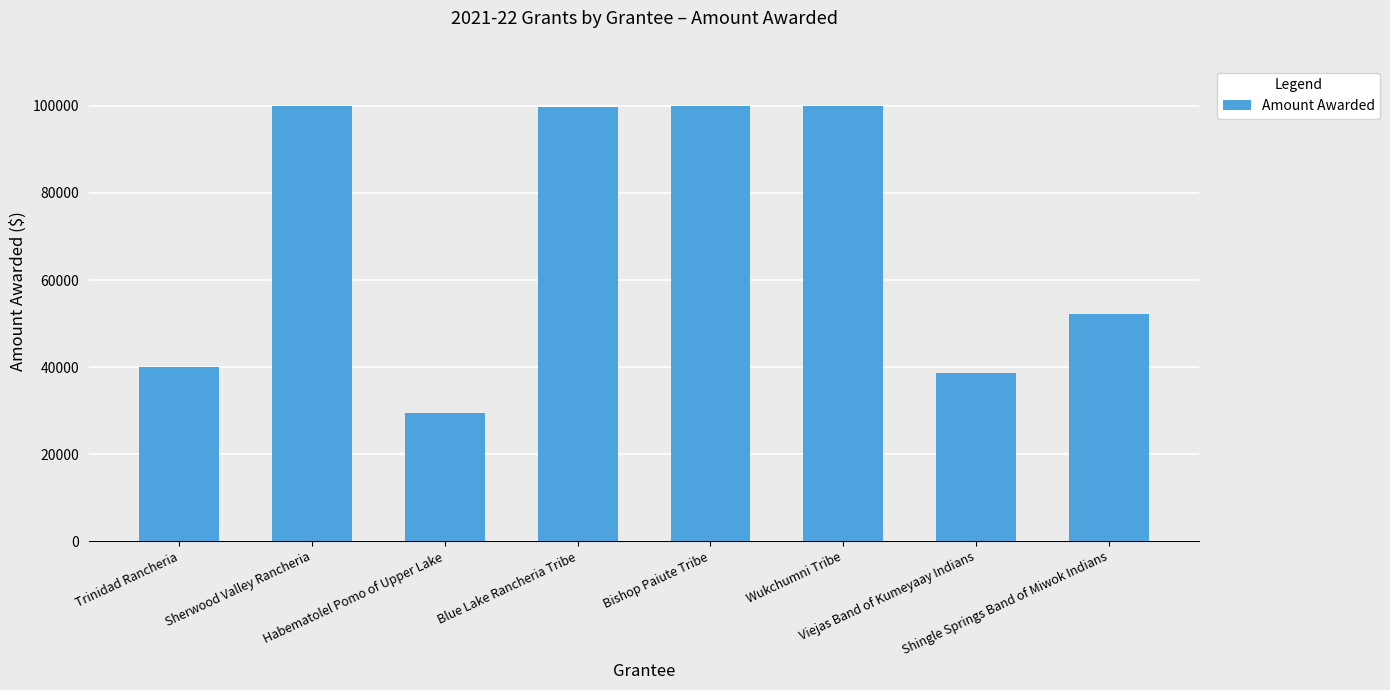

What is the sum of all values?

559807